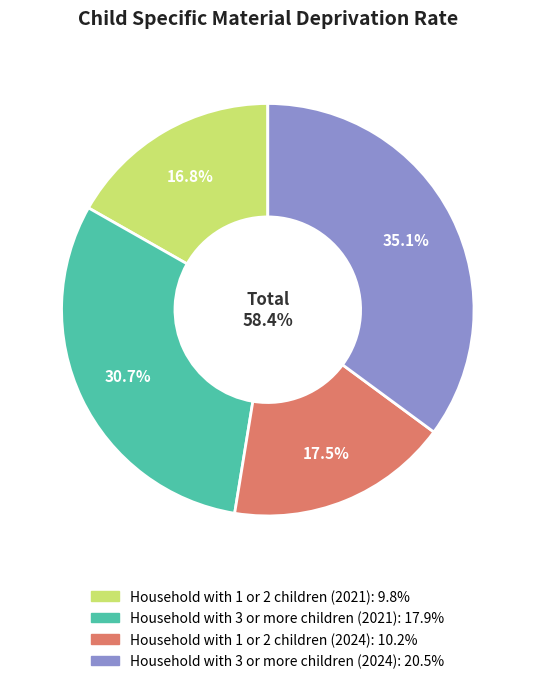

To the nearest percent, what portion does Household with 1 or 2 children (2024) represent?

17%